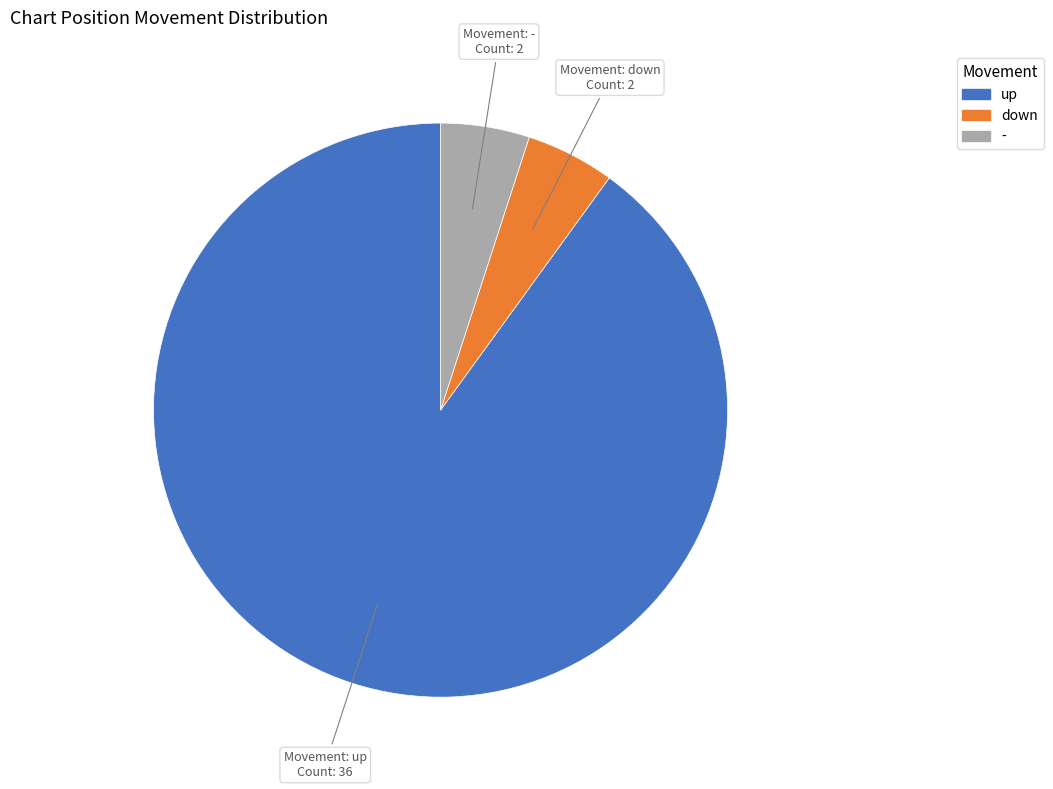

Do up and down together represent more than half of the pie?

Yes